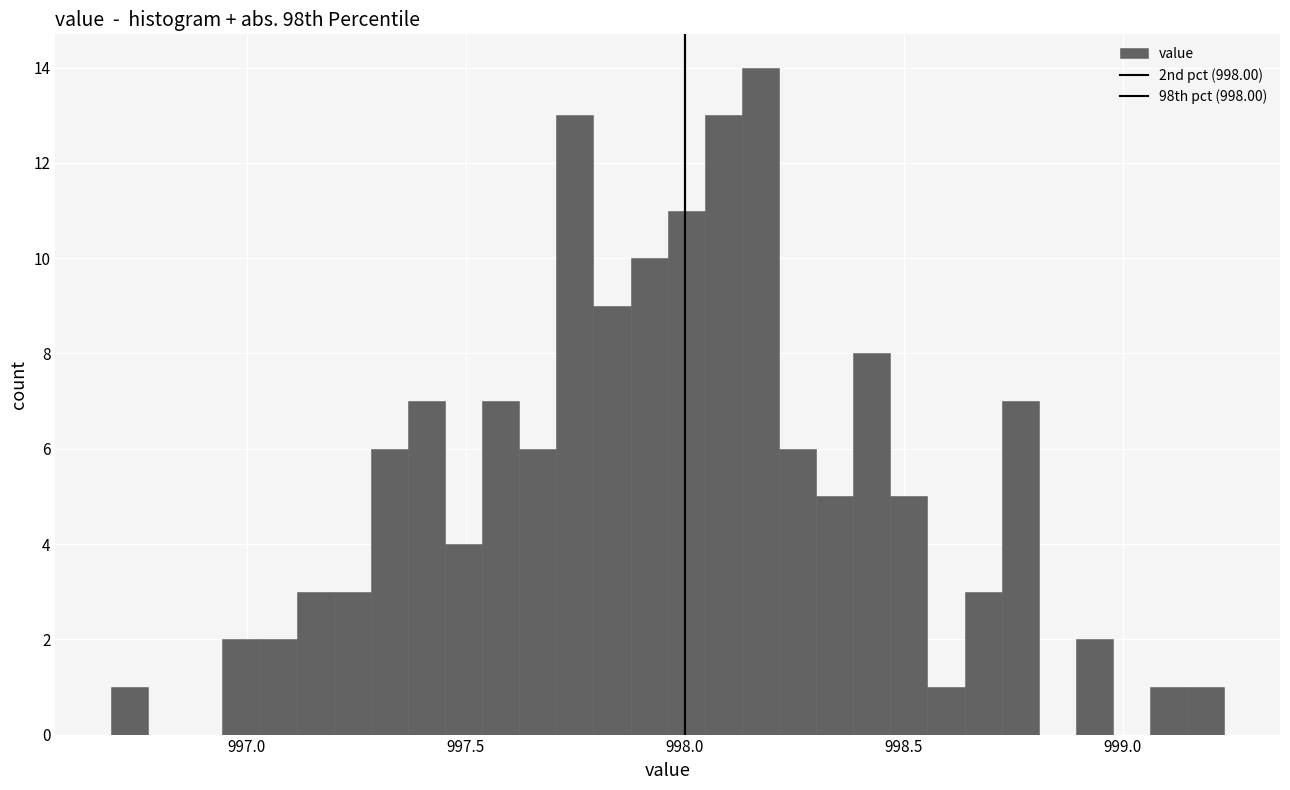

Read against the x-axis, roughly where is the centre of the tallest bar?

998.15